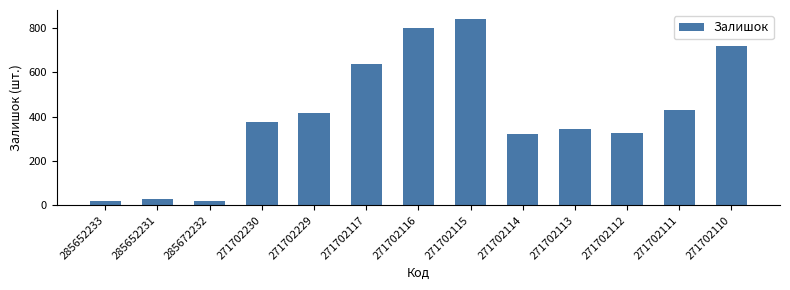

What is the greatest value displayed?

839